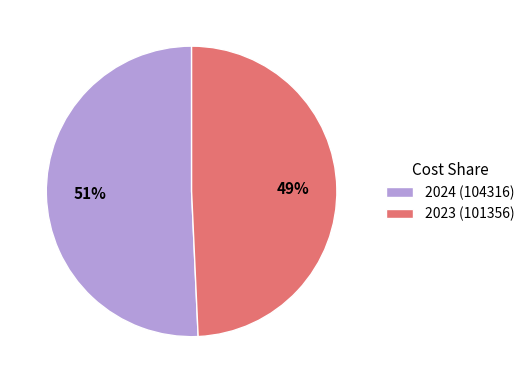

The 2023 (101356) slice represents 36% of the pie. True or false?

False